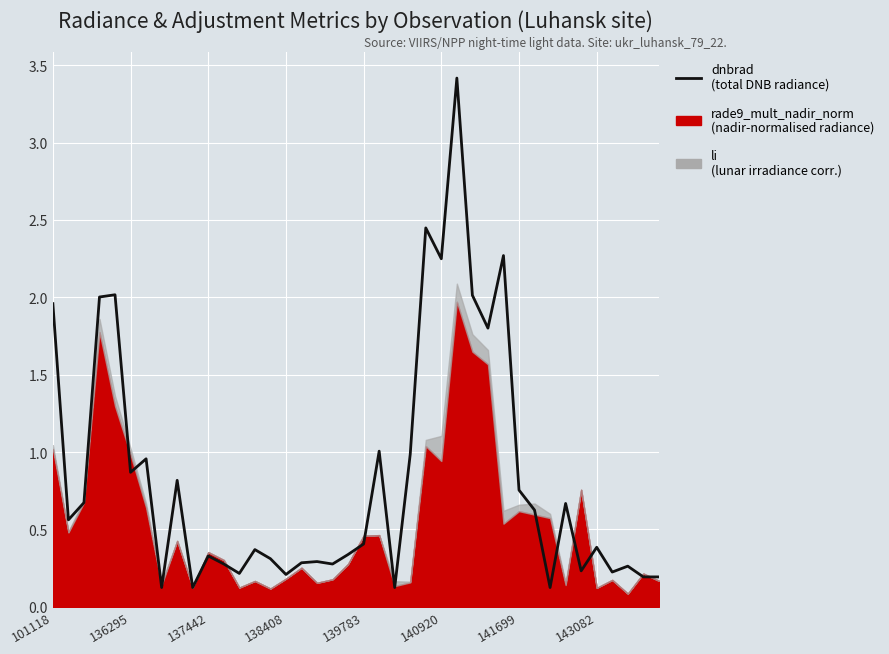

What is the minimum value shown in the chart?

0.1